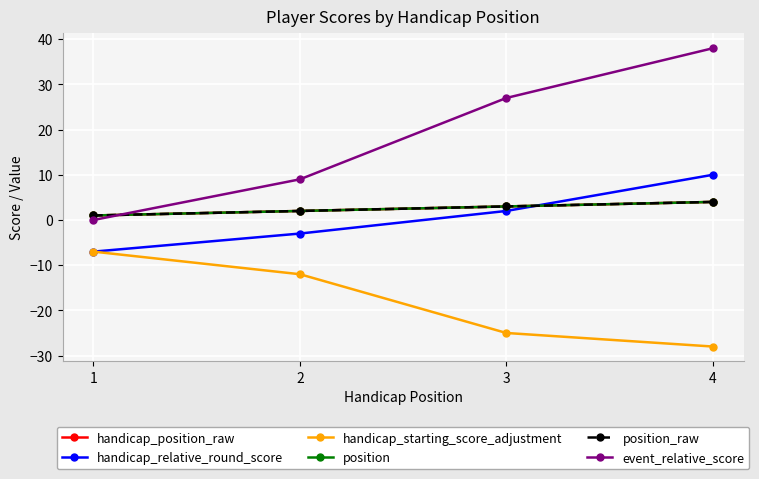

True or false: position has a value of 7 at 4.

False